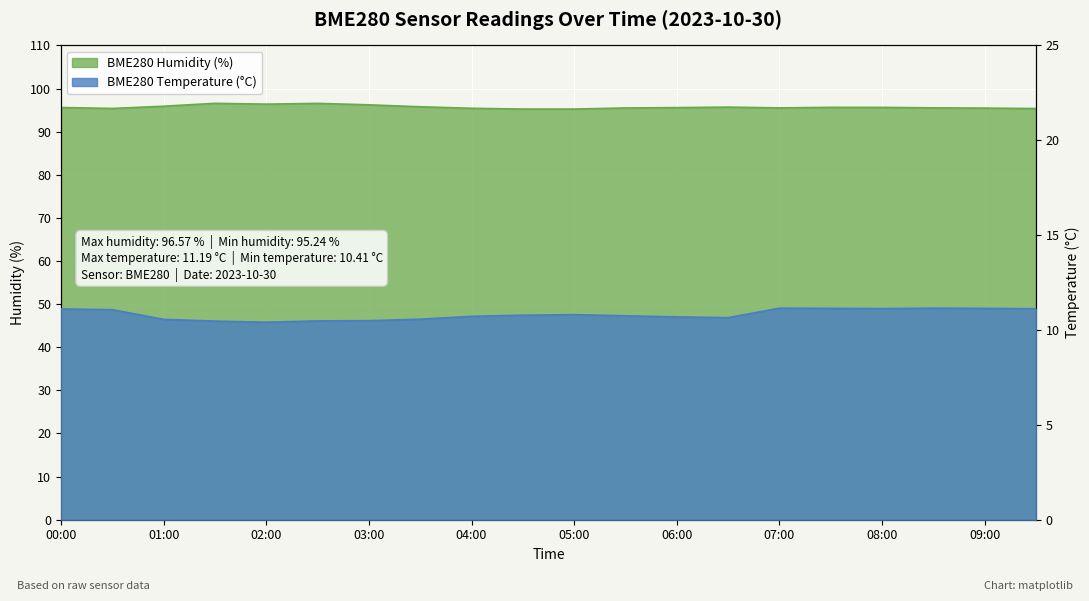

Which has a higher value, 04:00 or 09:00?

09:00